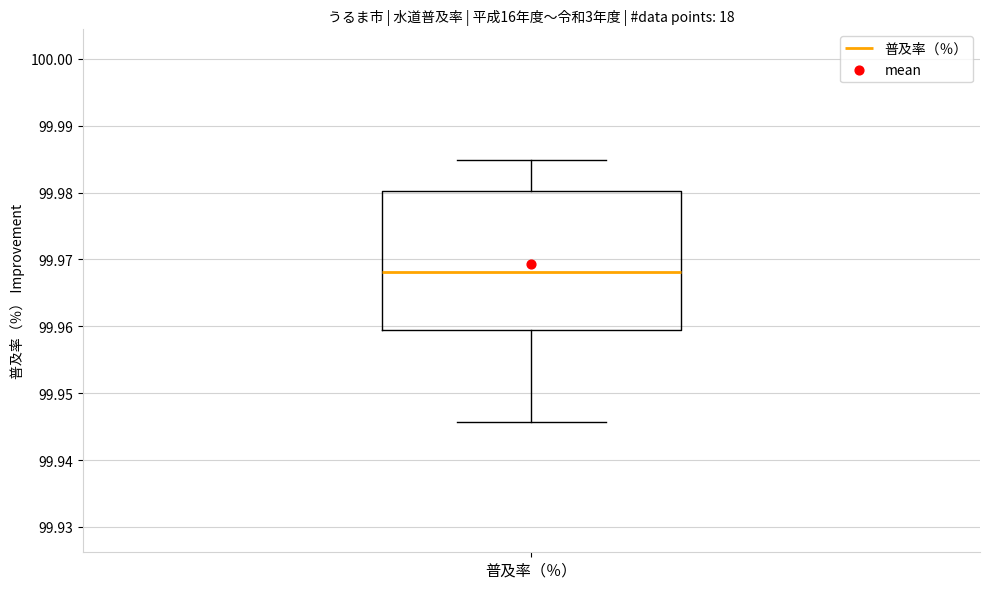

Read this box plot against the y-axis: the position of the median line, the range covered by the box, and the ends of both whiskers. The values are not printed on the chart, so give them approximately, as read against the axis.

median 99.968, box 99.959 to 99.980, whiskers 99.946 to 99.985